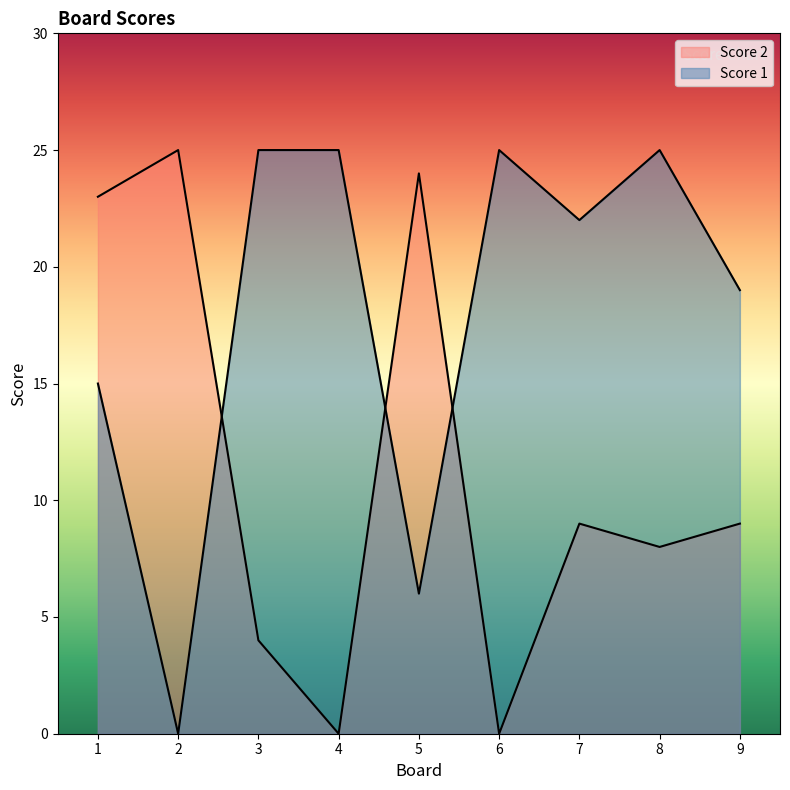

How many intersections are there between Score 2 and Score 1?

3